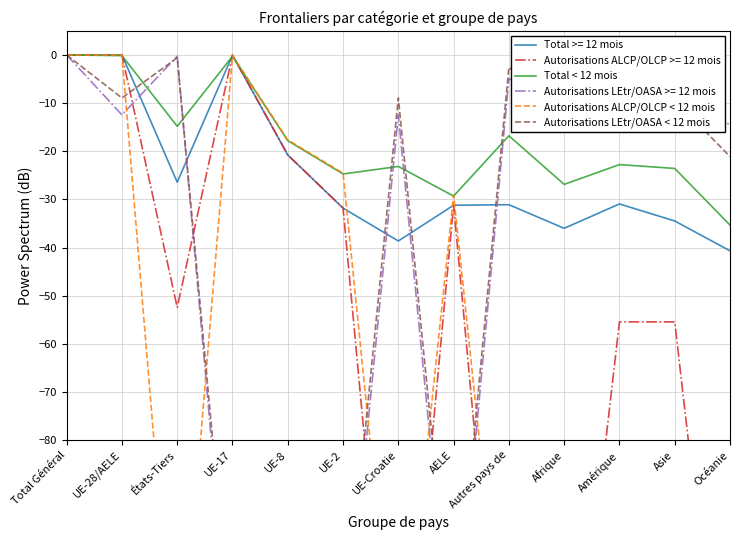

Is this an area chart (filled region under the line)?

No